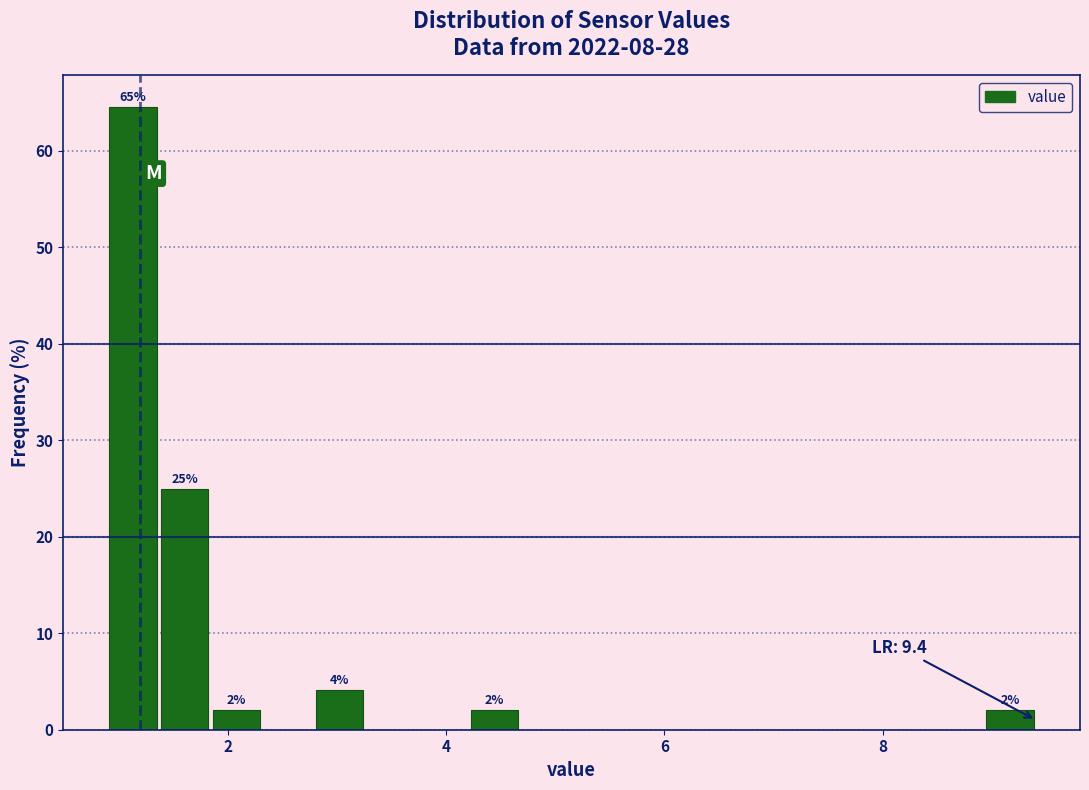

Read against the x-axis, roughly where is the centre of the tallest bar?

1.2